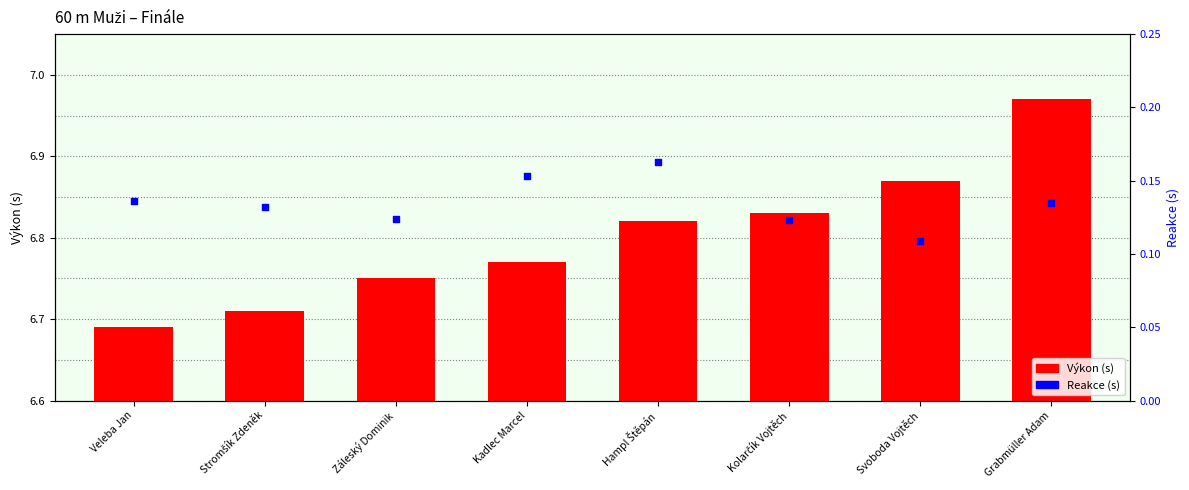

At which category is the sum across all series the highest?

Grabmüller Adam